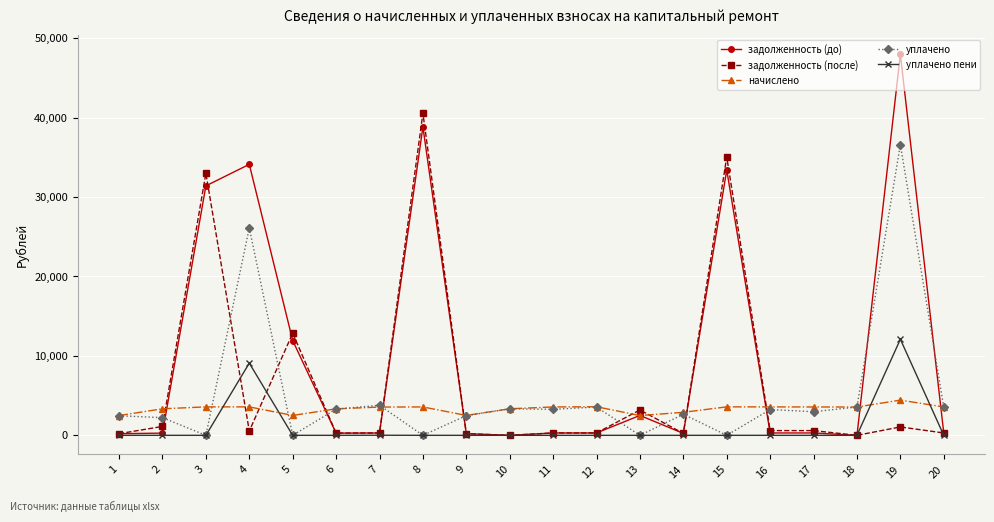

What is the sum of the начислено values at 4 and 3?

7160.4